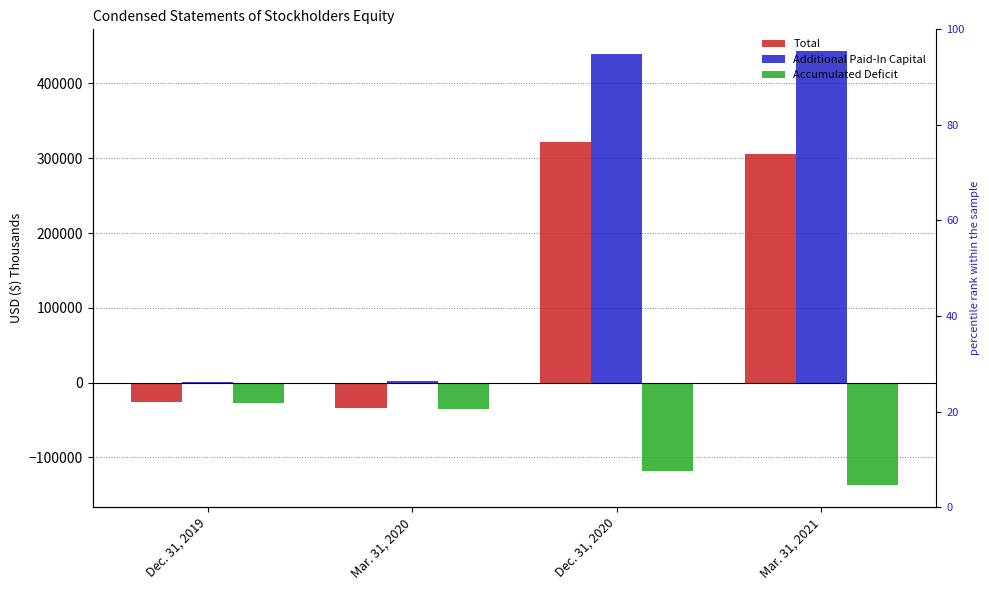

What is the maximum value shown in the chart?

443347